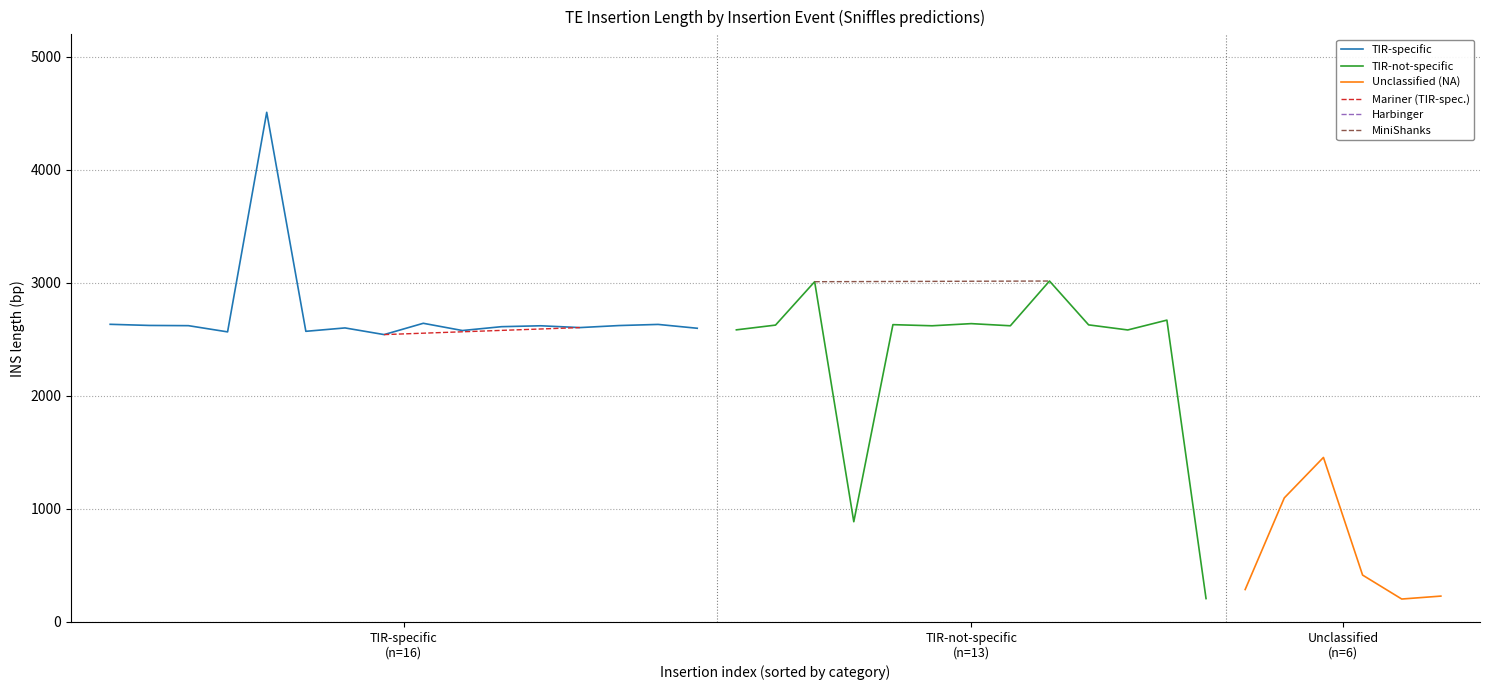

What is the lowest value of the Unclassified (NA) series?

203